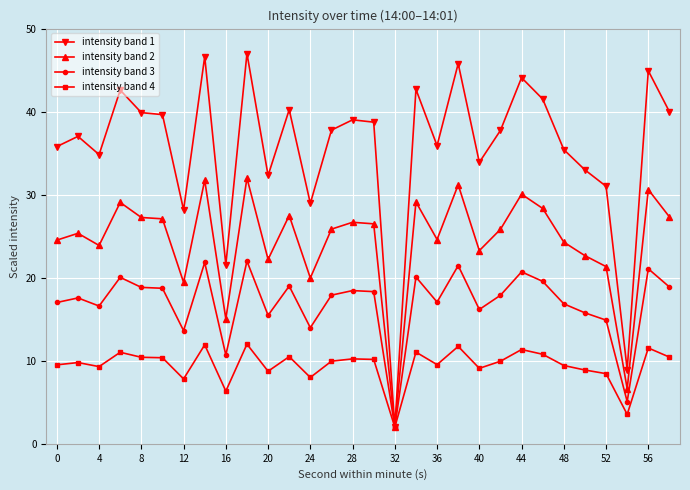

Is this an area chart (filled region under the line)?

No